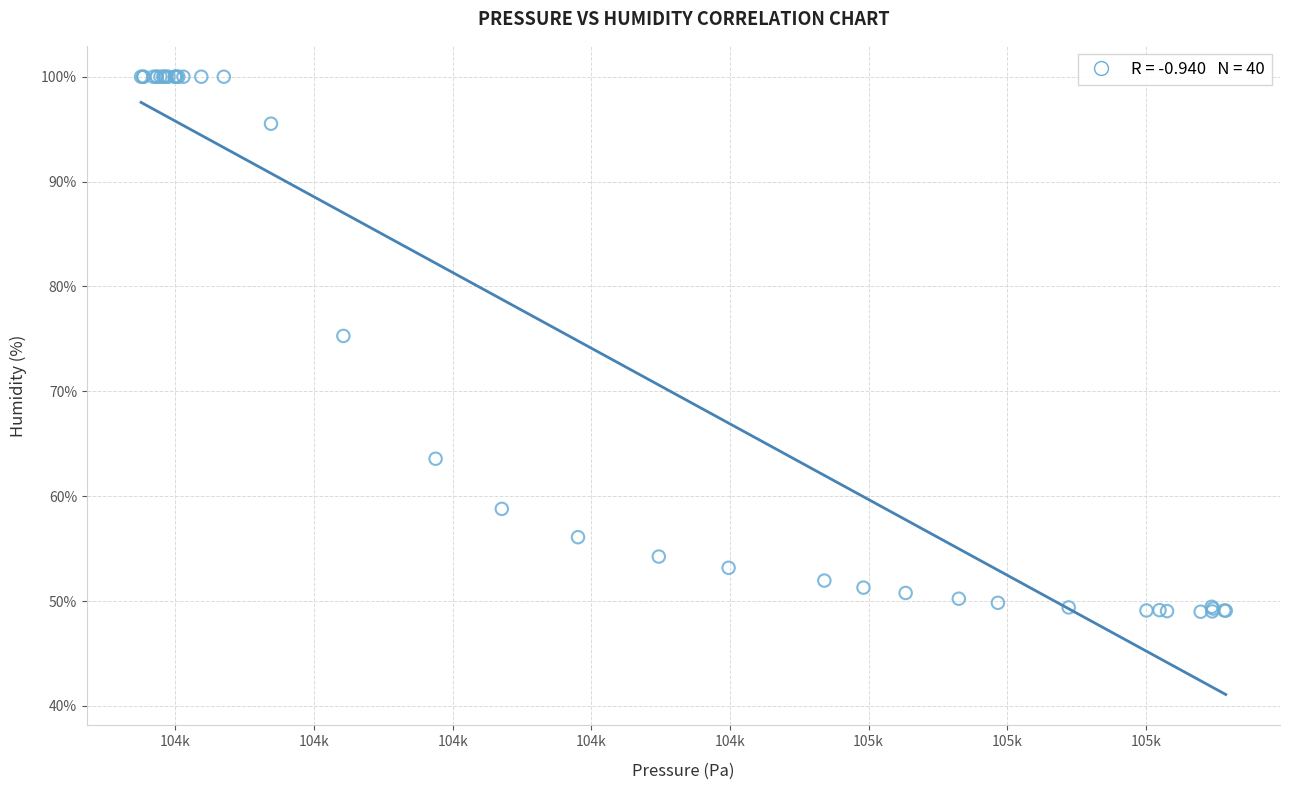

What Y value in the scatter plot is closest to 74?

75.3